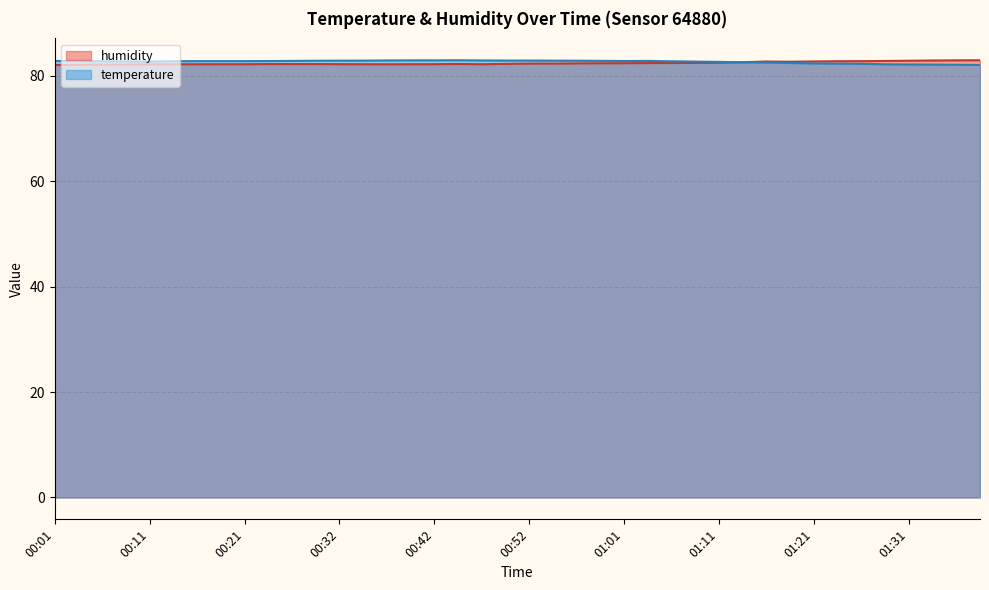

Which series has the widest spread of values?

temperature